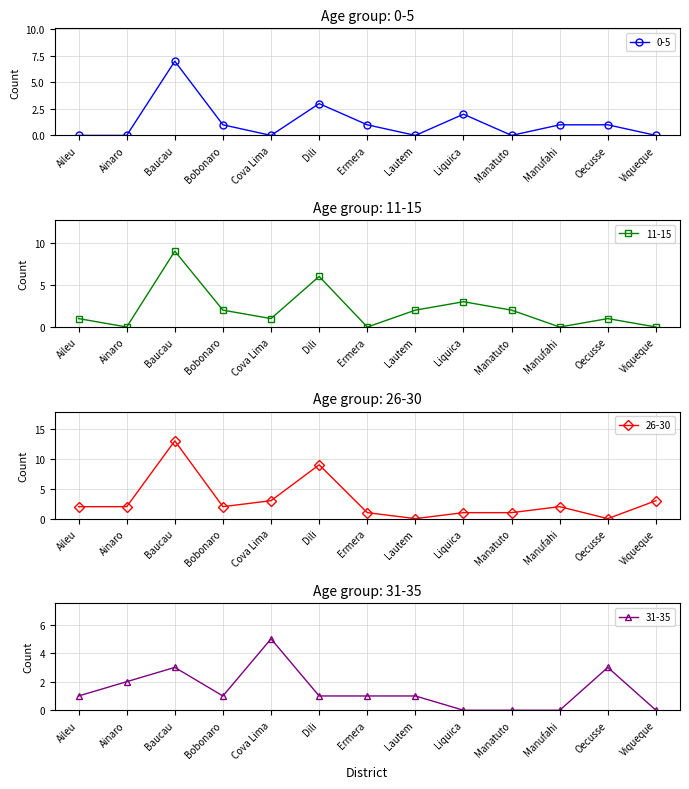

Is it true that 0-5 equals 0 at Manatuto?

True